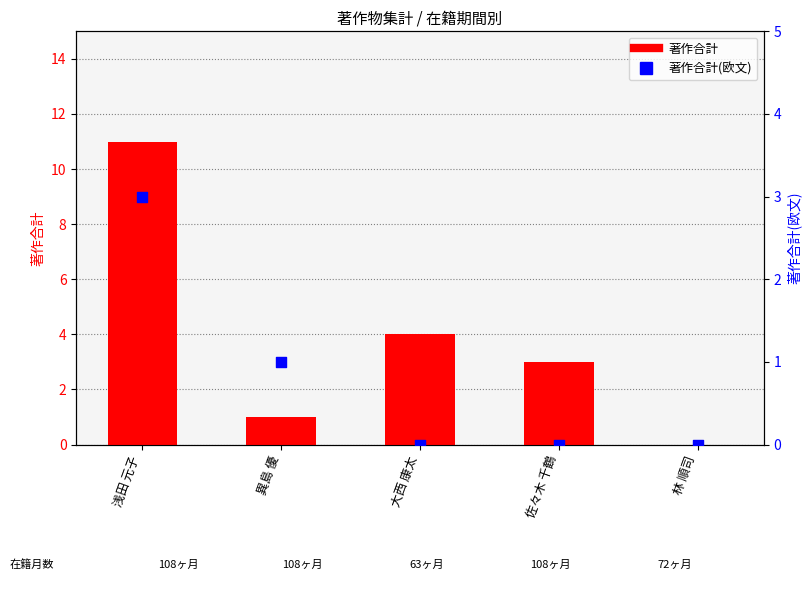

Which series reaches the minimum Y coordinate?

著作合計